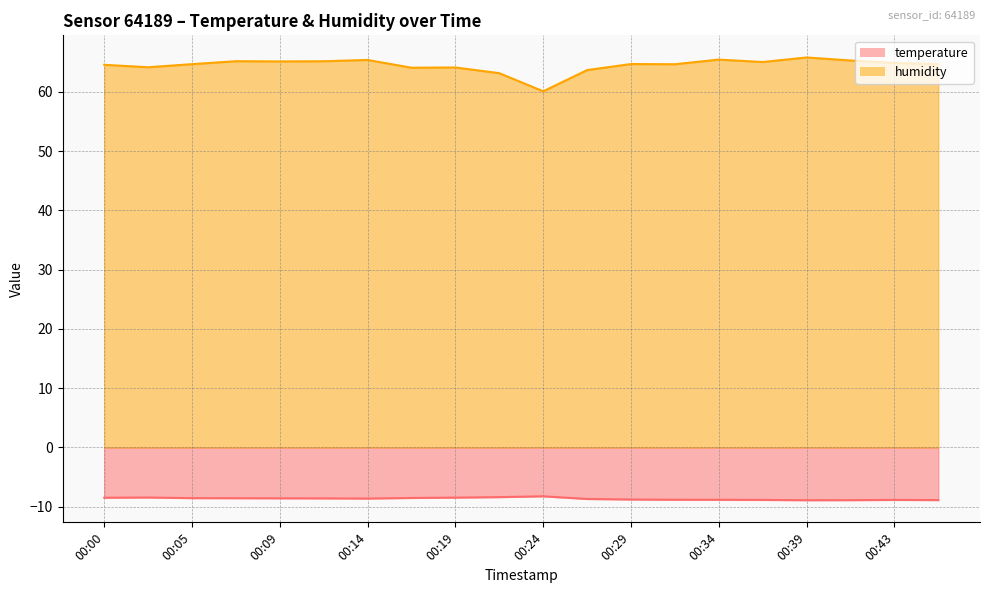

What are all the series names shown in the legend?

temperature, humidity